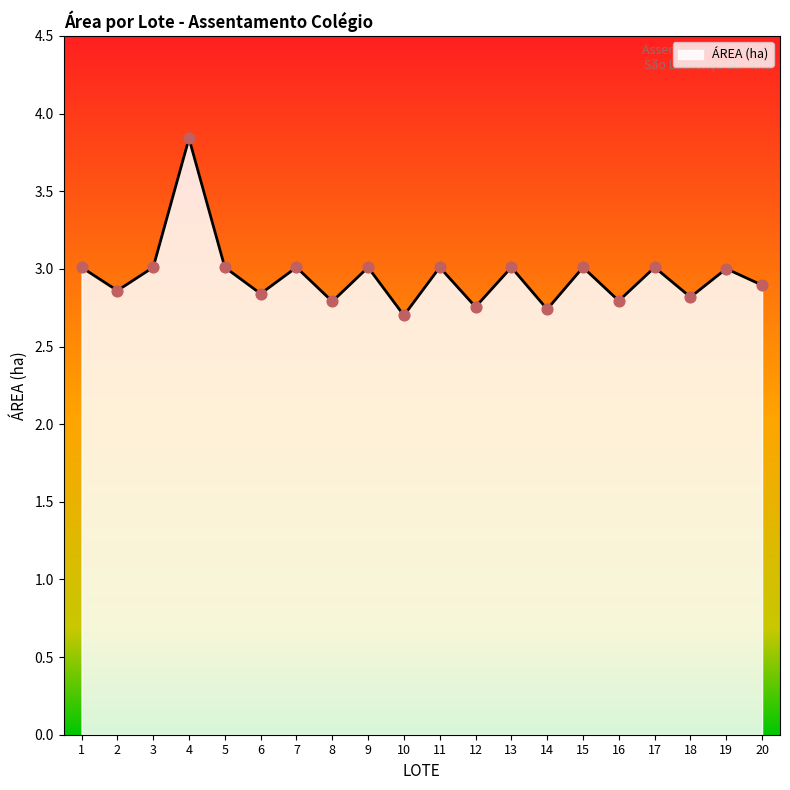

Approximately how many times larger is the value at 18 compared to 20?

1.0